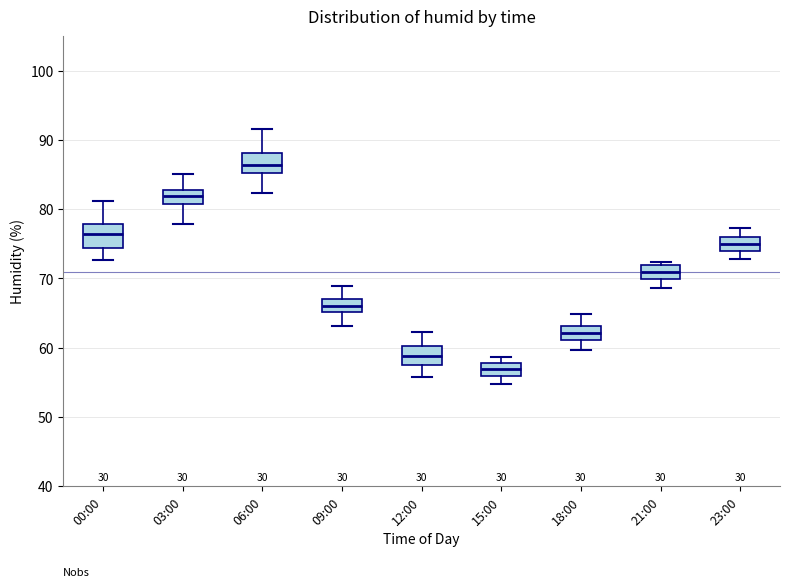

Reading left to right, transcribe this box plot: for each box, give where its median line is, the range the box spans, and where its two whiskers end, as read against the y-axis. The values are not printed on the chart, so give them approximately, as read against the axis.

00:00: median 76, box 74 to 78, whiskers 73 to 81
03:00: median 82, box 81 to 83, whiskers 78 to 85
06:00: median 86, box 85 to 88, whiskers 82 to 92
09:00: median 66, box 65 to 67, whiskers 63 to 69
12:00: median 59, box 58 to 60, whiskers 56 to 62
15:00: median 57, box 56 to 58, whiskers 55 to 59
18:00: median 62, box 61 to 63, whiskers 60 to 65
21:00: median 71, box 70 to 72, whiskers 69 to 72 (just above the box's upper edge)
23:00: median 75, box 74 to 76, whiskers 73 to 77